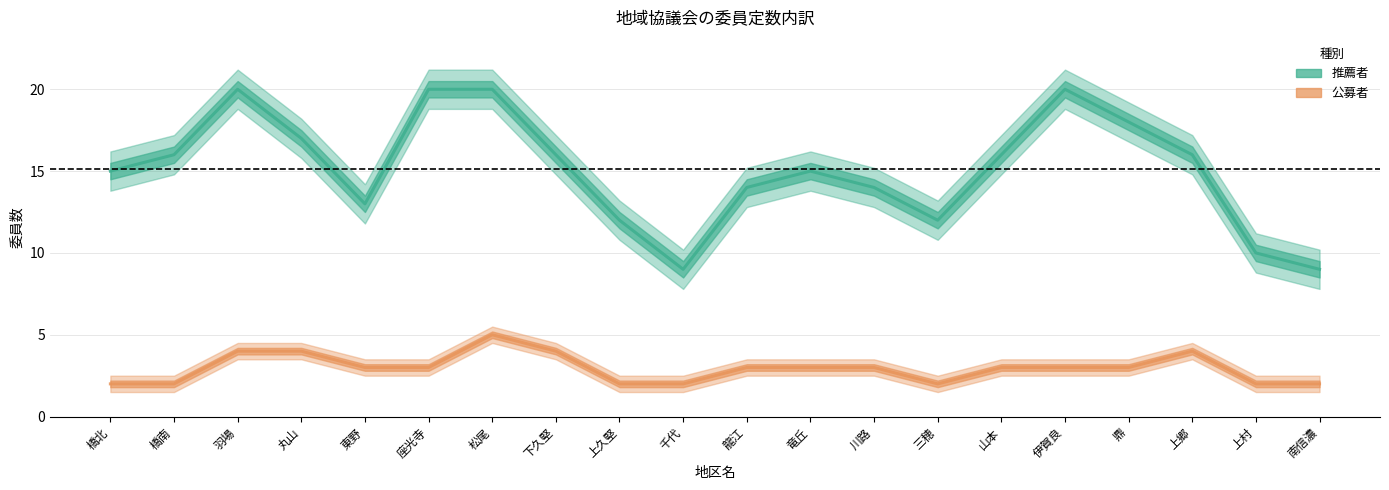

True or false: 推薦者 has a value of 16 at 橋南.

True